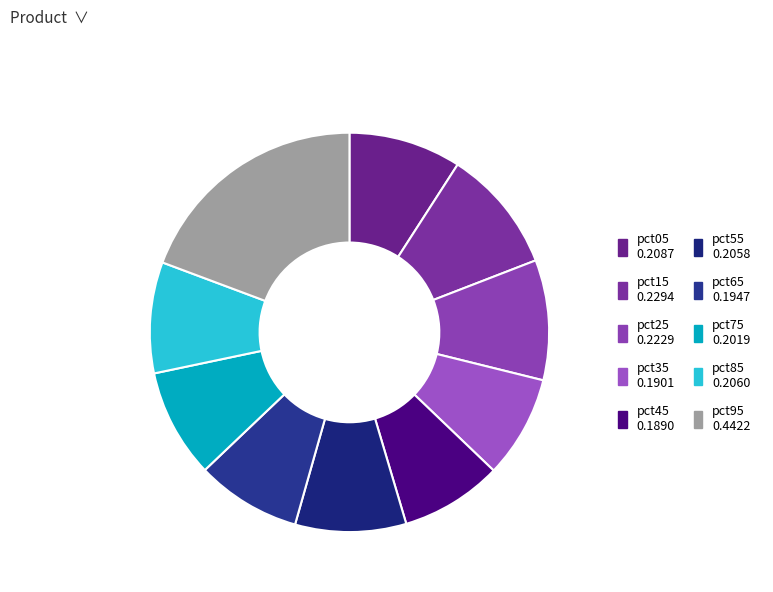

Is the sum of pct15 and pct65 greater than half?

No